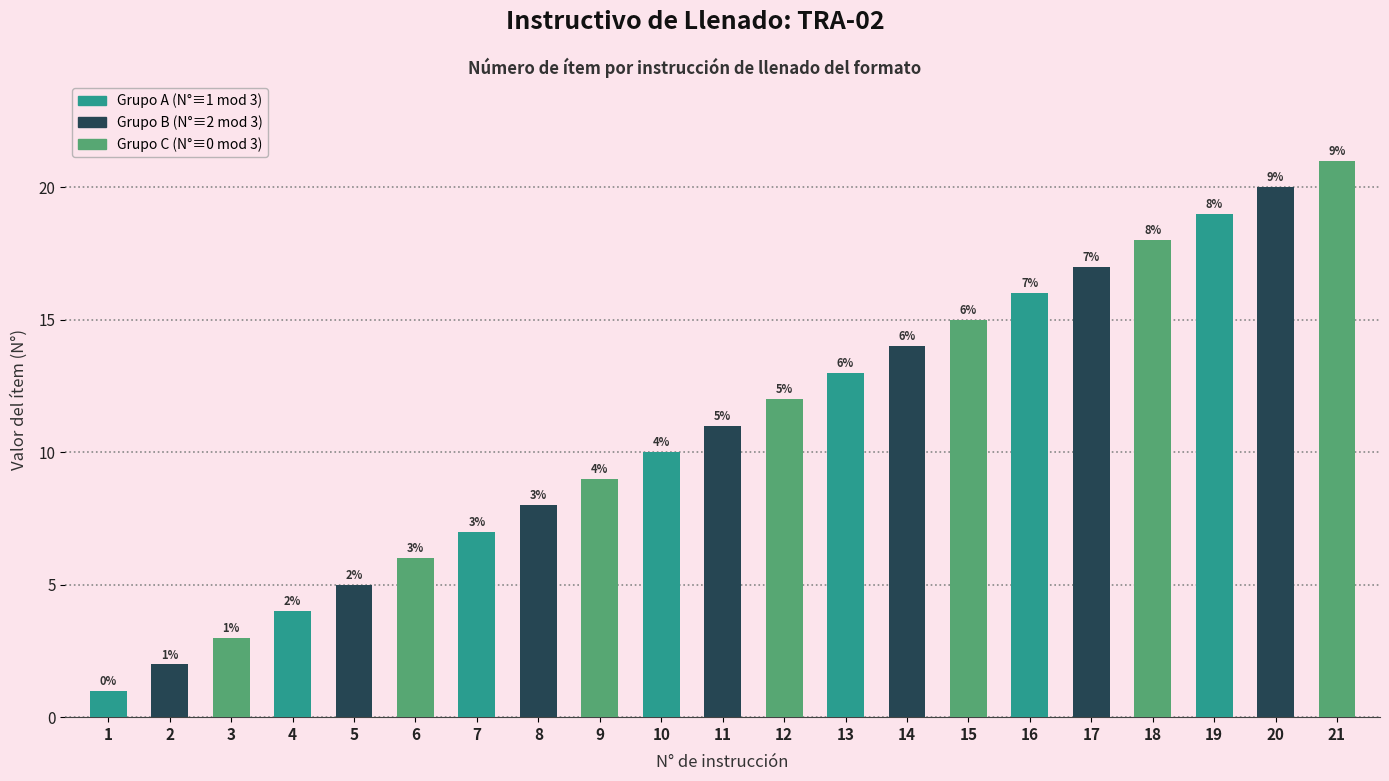

Count the number of categories in the chart.

21